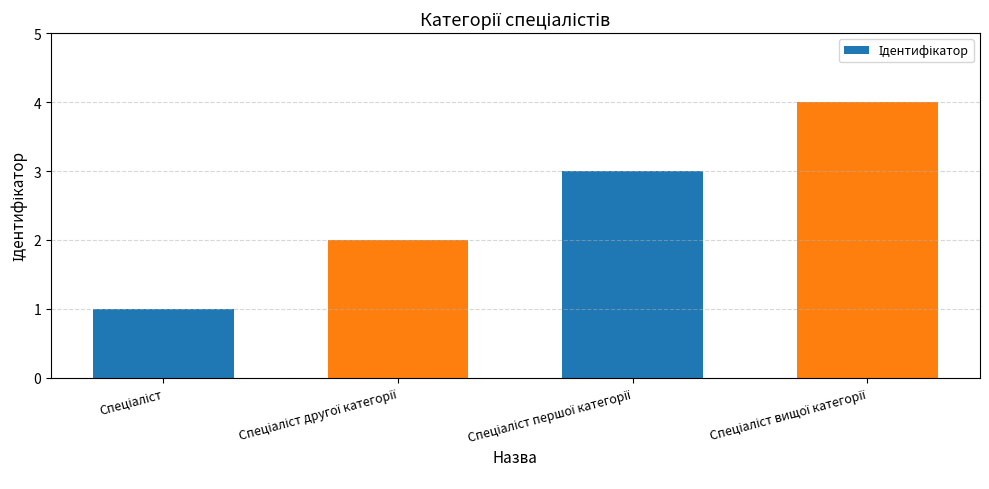

What is the greatest value displayed?

4